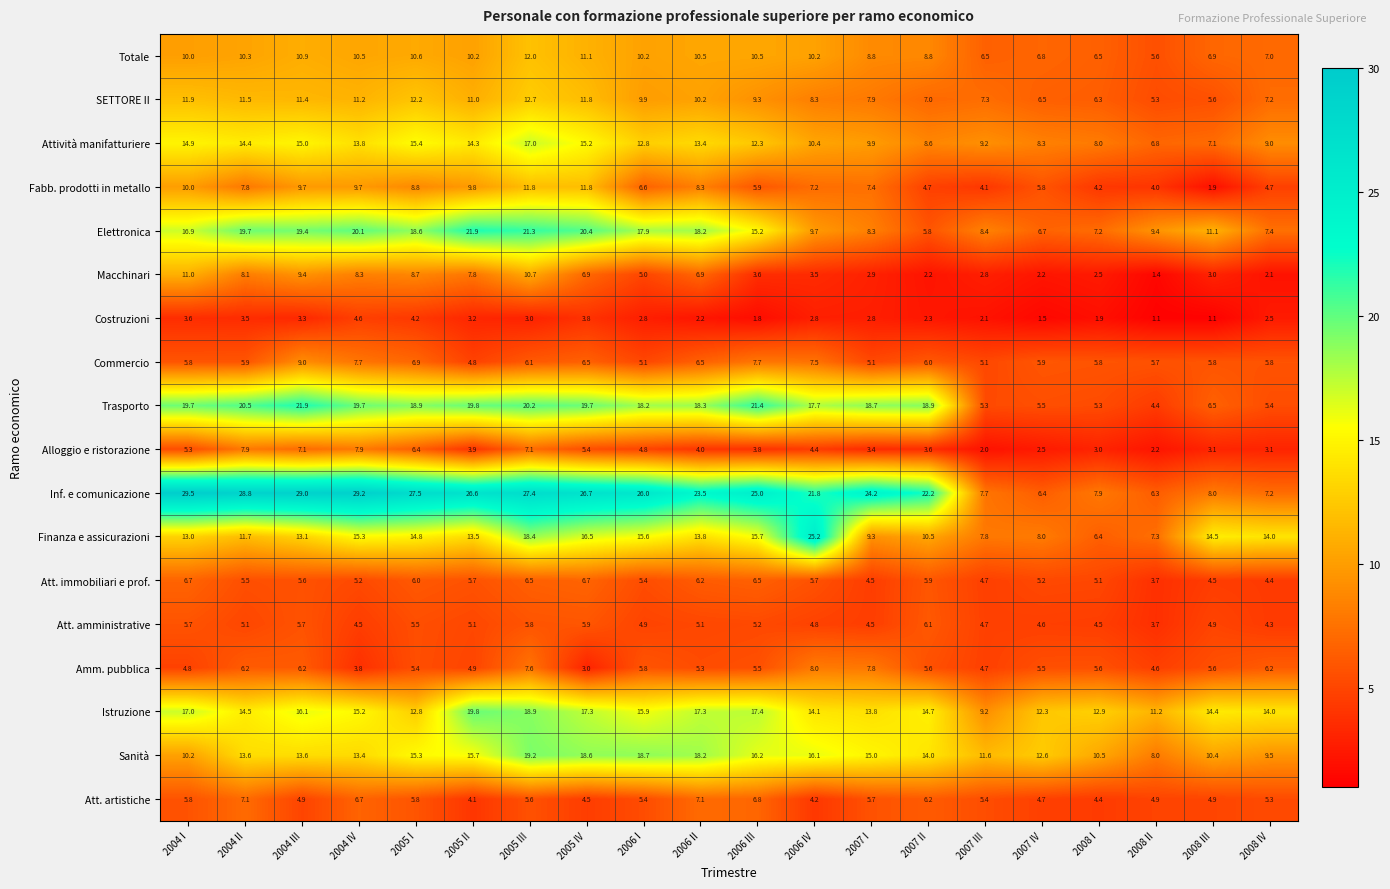

What is the maximum value for Att. amministrative?

6.1